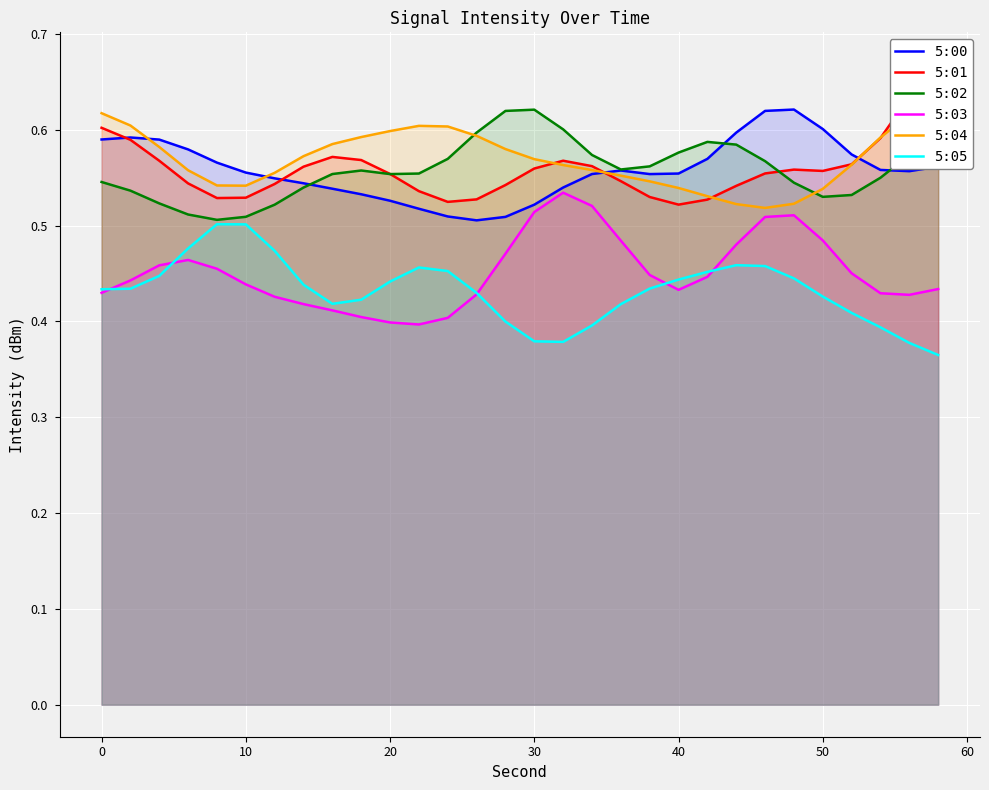

True or false: 5:01 and 5:05 cross at least once.

False